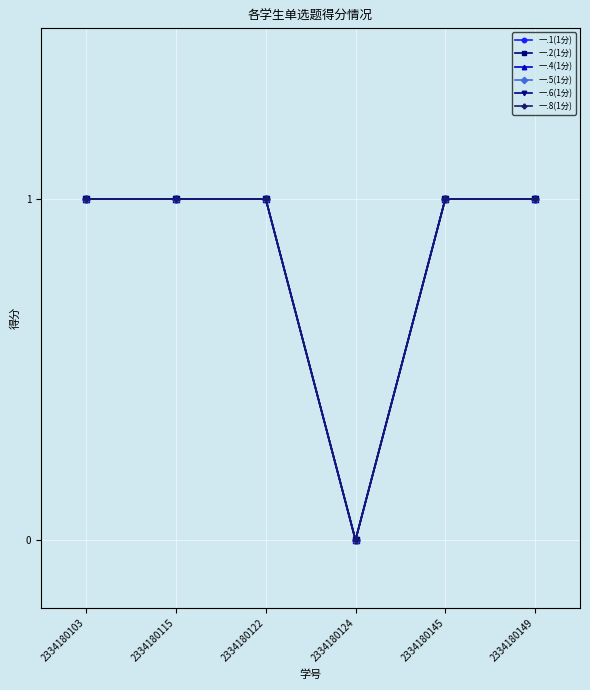

How many interior local valleys does the 一.8(1分) series have?

1